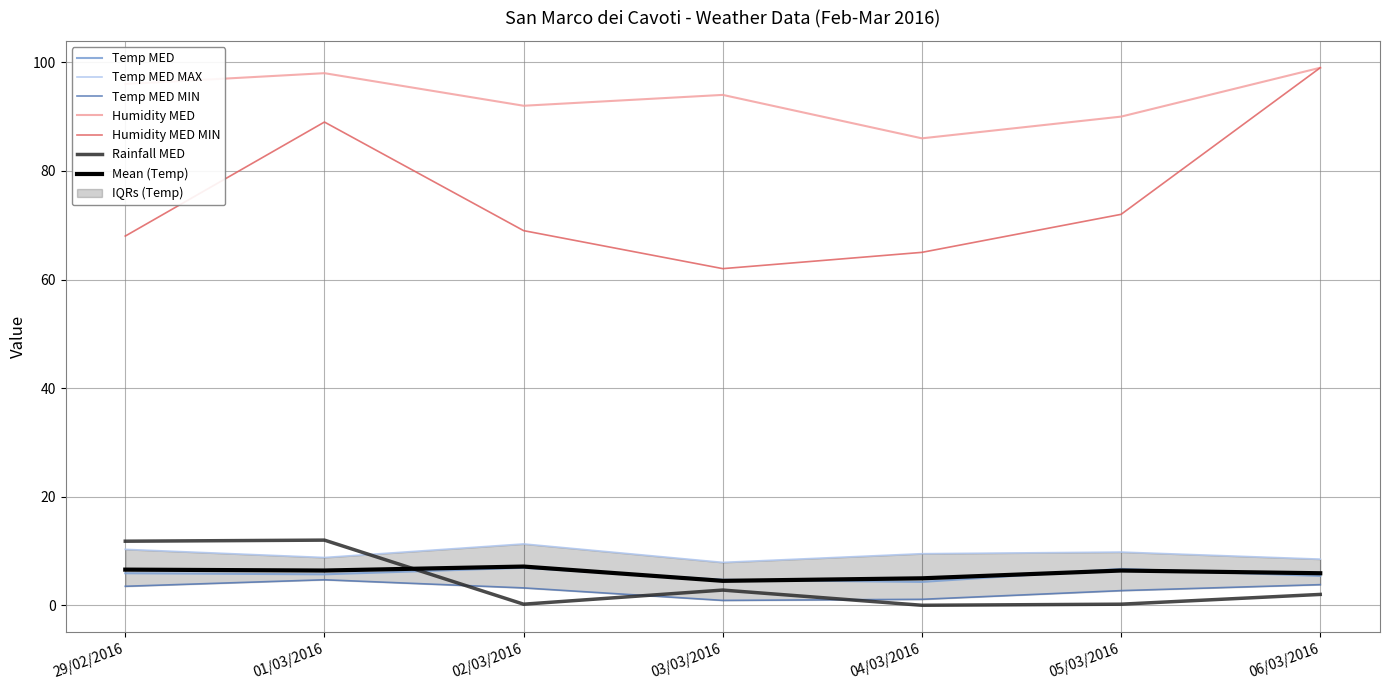

What is the value of the Rainfall MED point at the 1st from the left?

11.8